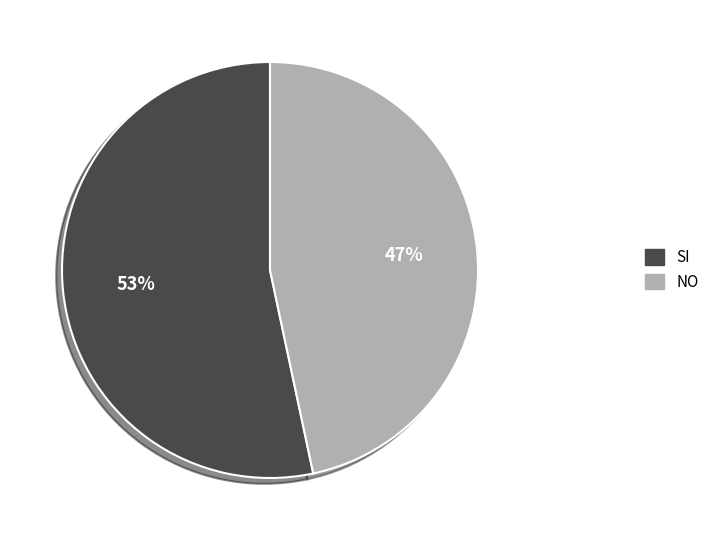

Between NO and SI, which is larger?

SI